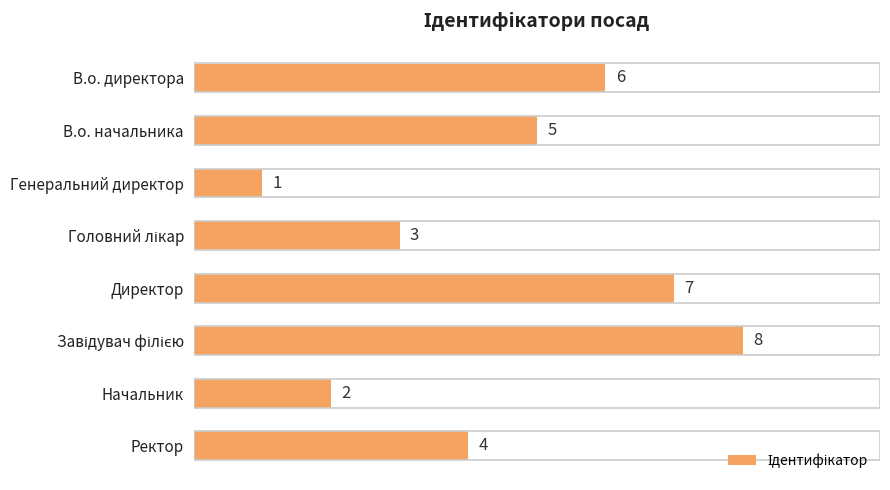

Does the chart contain stacked bars?

No